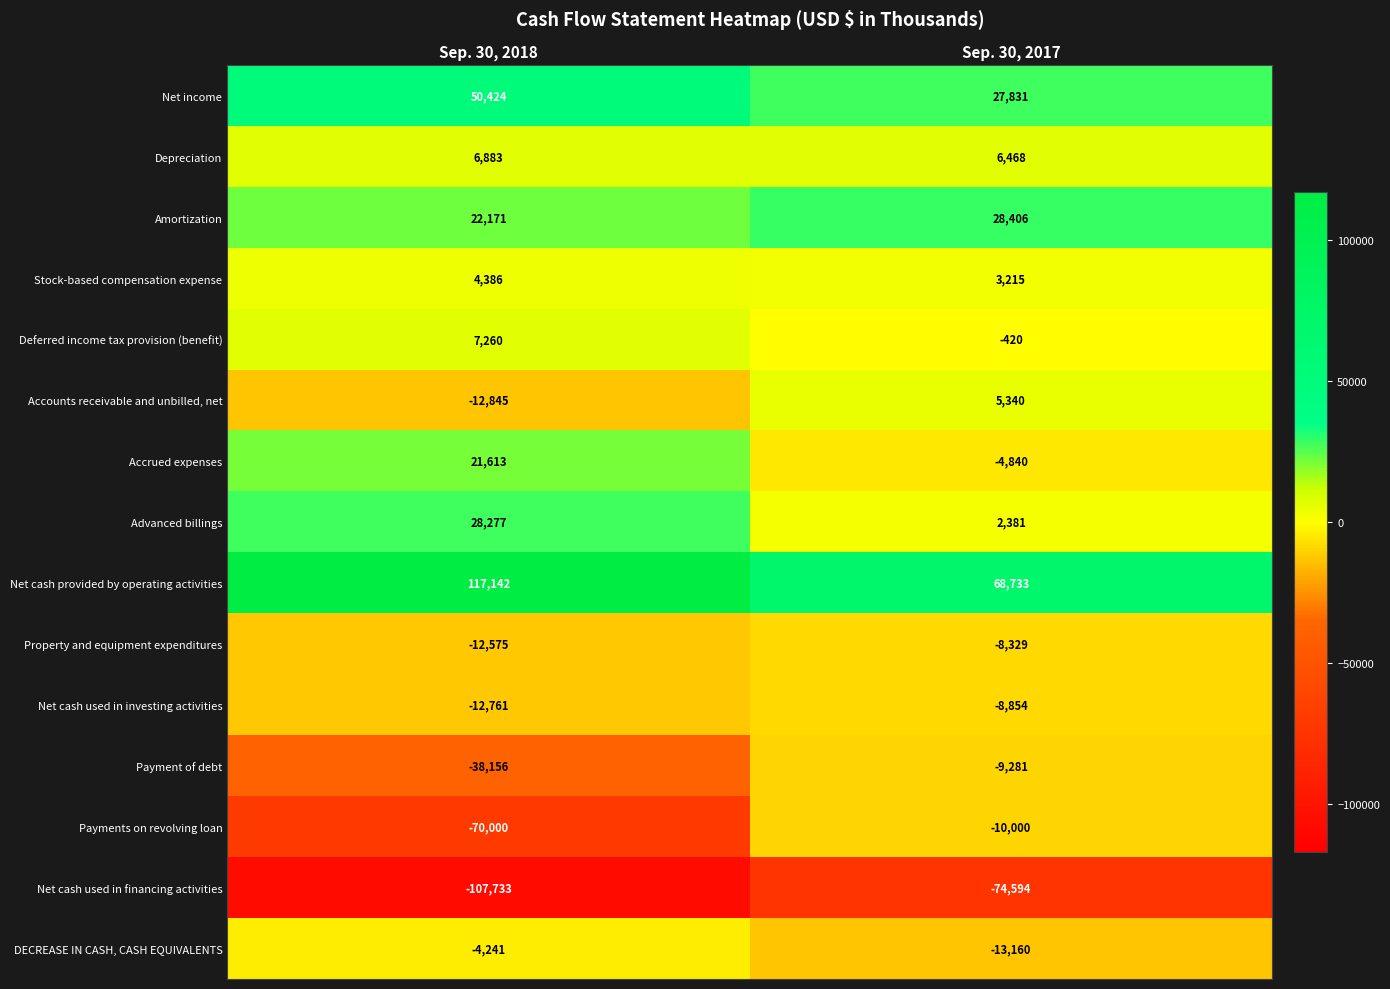

Reading left to right, transcribe all the data shown in this chart.

Net income: Sep. 30, 2018=50424	Sep. 30, 2017=27831
Depreciation: Sep. 30, 2018=6883	Sep. 30, 2017=6468
Amortization: Sep. 30, 2018=22171	Sep. 30, 2017=28406
Stock-based compensation expense: Sep. 30, 2018=4386	Sep. 30, 2017=3215
Deferred income tax provision (benefit): Sep. 30, 2018=7260	Sep. 30, 2017=-420
Accounts receivable and unbilled, net: Sep. 30, 2018=-12845	Sep. 30, 2017=5340
Accrued expenses: Sep. 30, 2018=21613	Sep. 30, 2017=-4840
Advanced billings: Sep. 30, 2018=28277	Sep. 30, 2017=2381
Net cash provided by operating activities: Sep. 30, 2018=117142	Sep. 30, 2017=68733
Property and equipment expenditures: Sep. 30, 2018=-12575	Sep. 30, 2017=-8329
Net cash used in investing activities: Sep. 30, 2018=-12761	Sep. 30, 2017=-8854
Payment of debt: Sep. 30, 2018=-38156	Sep. 30, 2017=-9281
Payments on revolving loan: Sep. 30, 2018=-70000	Sep. 30, 2017=-10000
Net cash used in financing activities: Sep. 30, 2018=-107733	Sep. 30, 2017=-74594
DECREASE IN CASH, CASH EQUIVALENTS: Sep. 30, 2018=-4241	Sep. 30, 2017=-13160